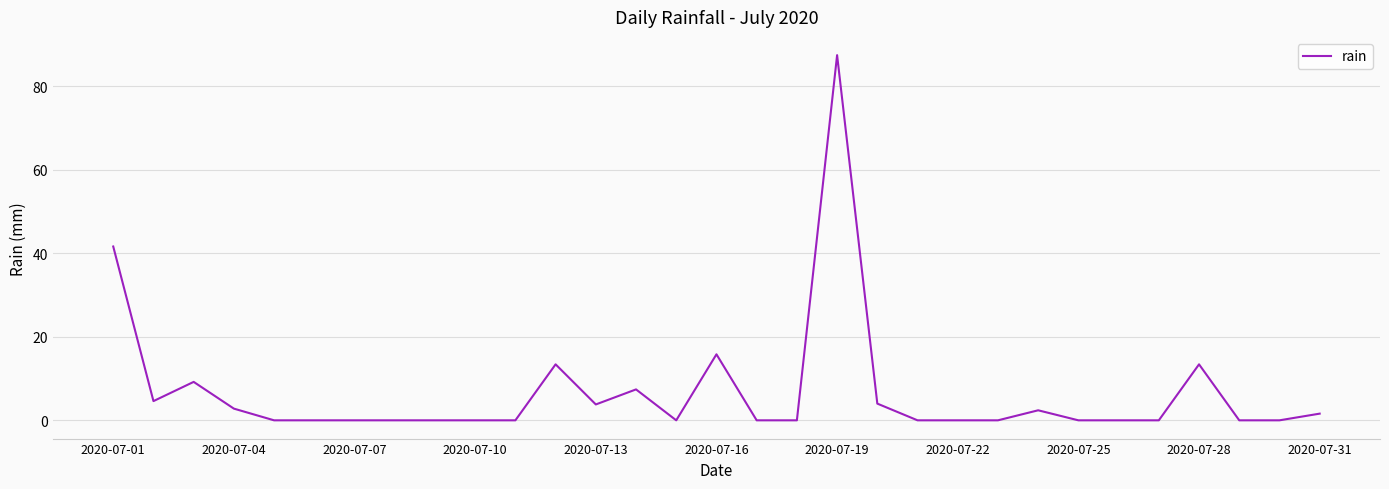

What is the greatest value displayed?

87.4